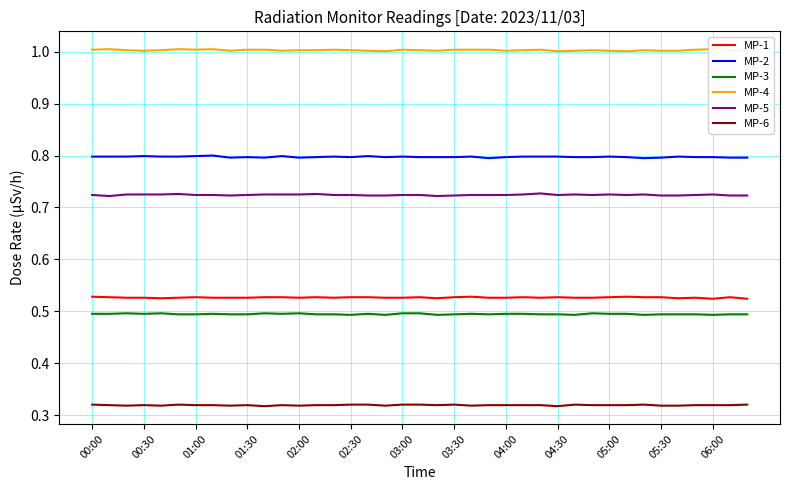

At which category is the sum across all series the highest?

00:00